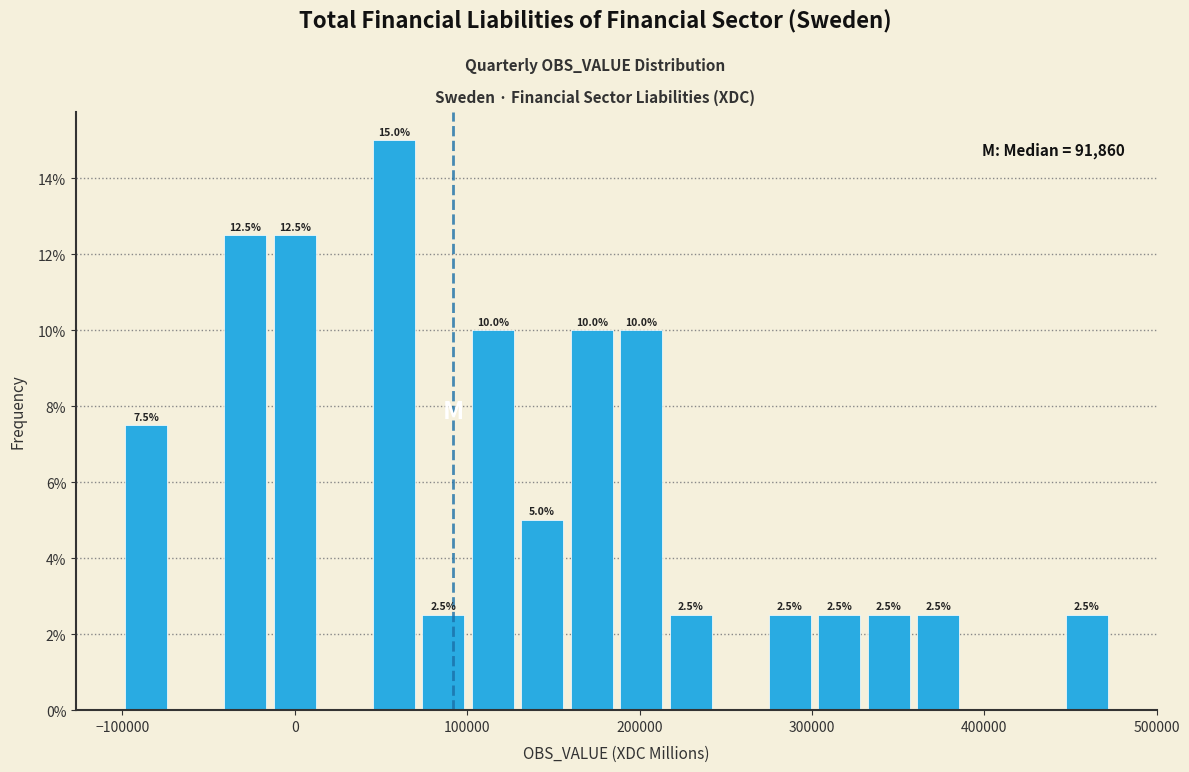

Around what value on the x-axis is the tallest bar? Give the approximate position of its centre, as read against the axis.

60000